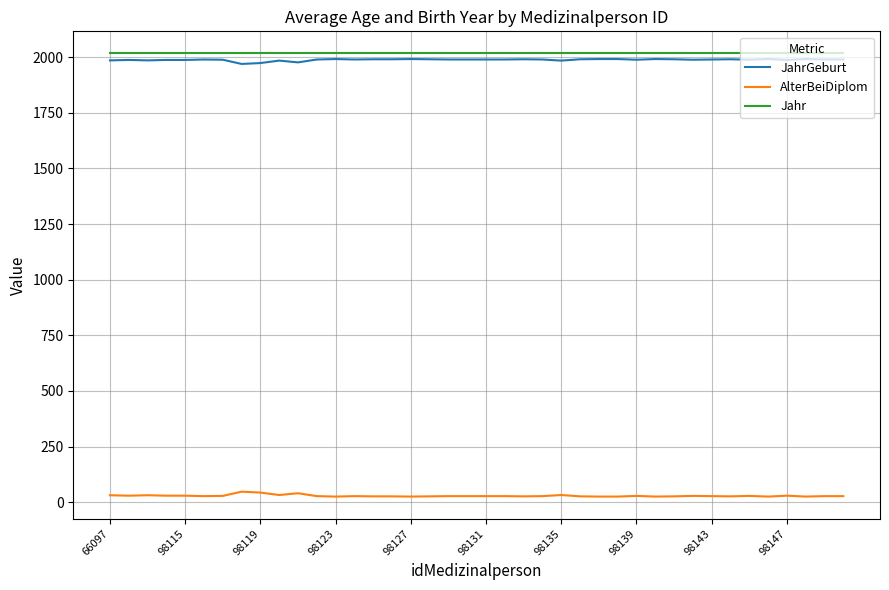

List the series in order of their peak value, lowest first.

AlterBeiDiplom, JahrGeburt, Jahr